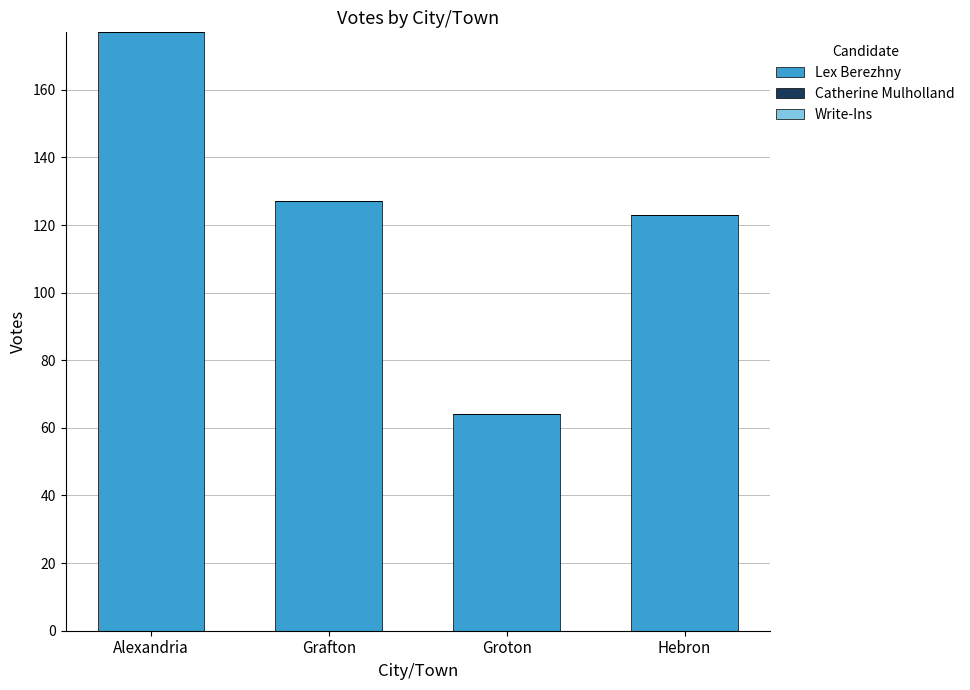

Between Groton and Hebron, which is larger?

Hebron